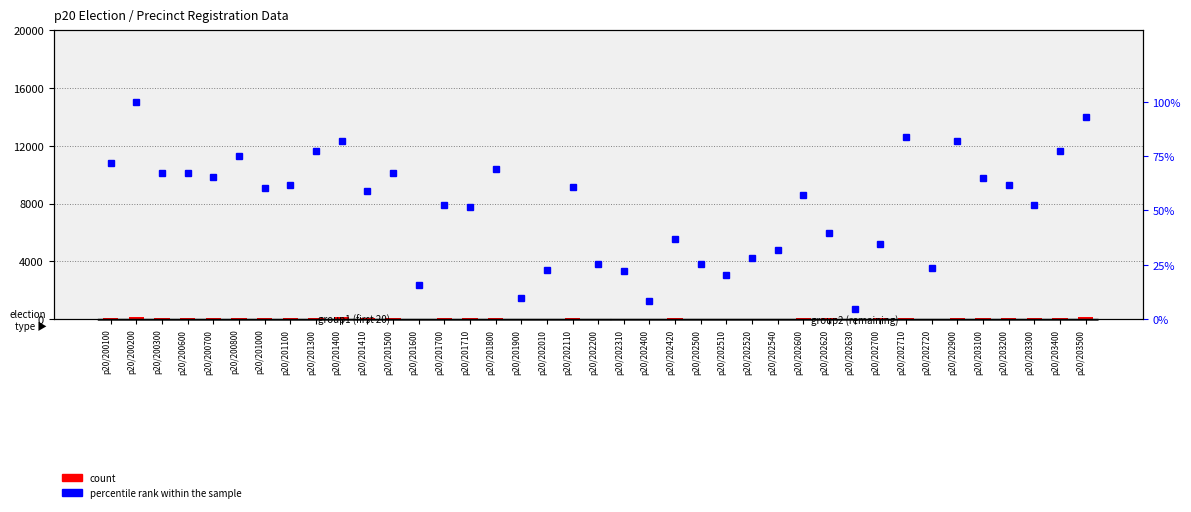

True or false: percentile rank within the sample has a value of 61.0 at p20/202110.

True